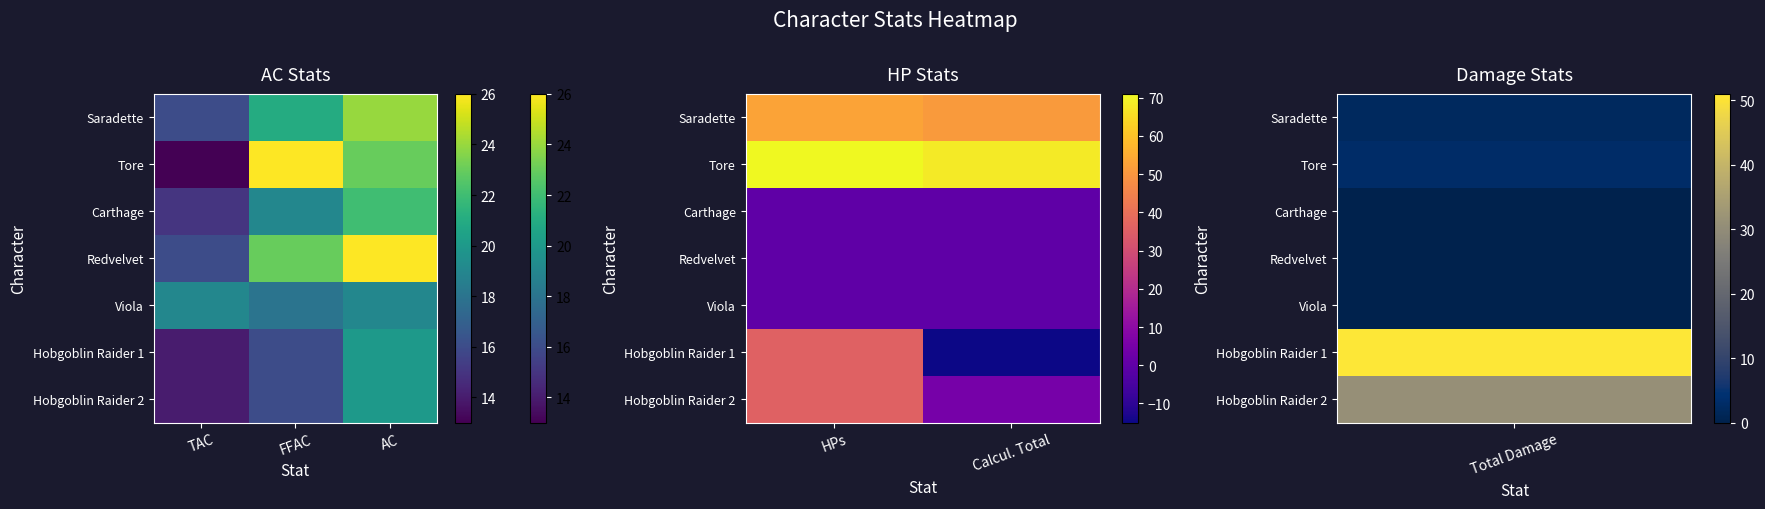

What is the maximum value shown in the chart?

71